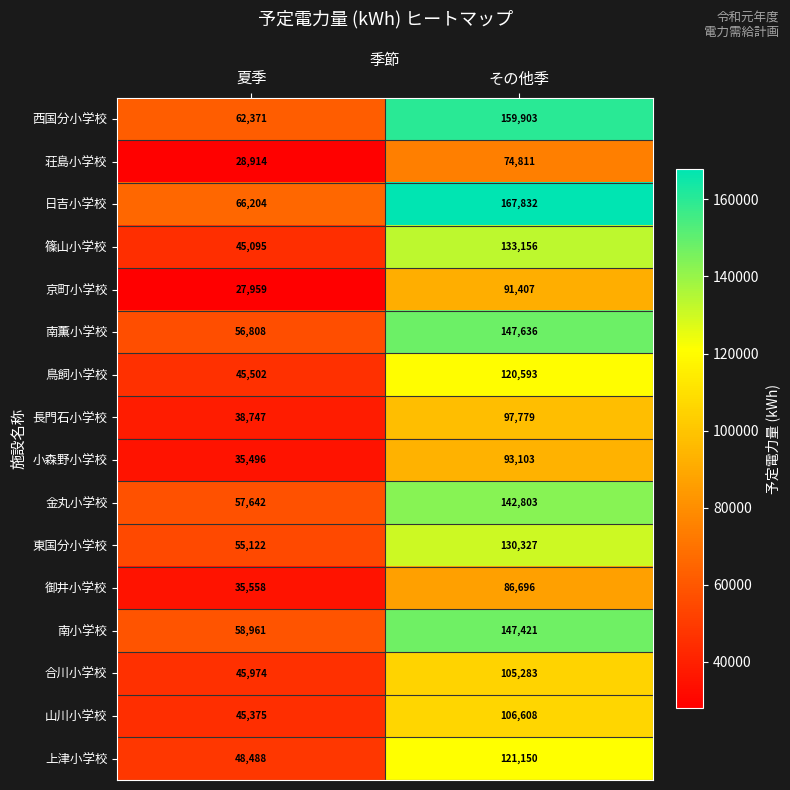

Which label corresponds to the smallest value in the chart?

夏季